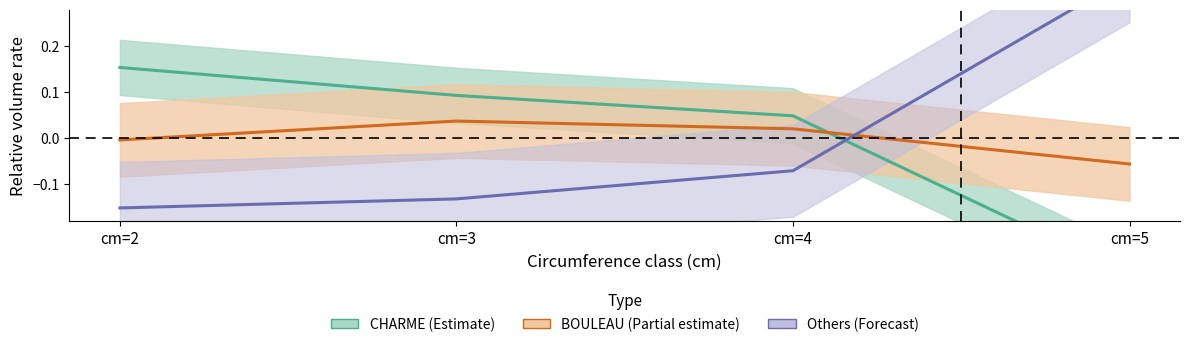

What are all the series names shown in the legend?

CHARME (Estimate), BOULEAU (Partial estimate), Others (Forecast)